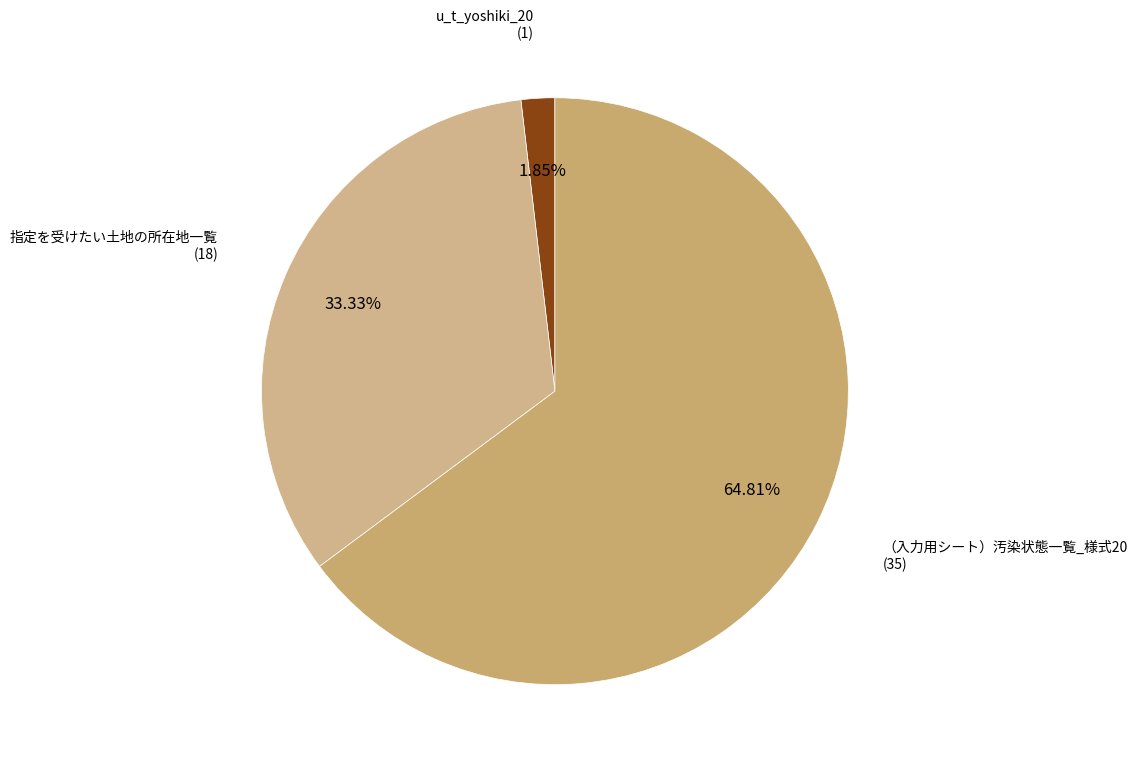

True or false: u_t_yoshiki_20 accounts for 2% of the total.

True